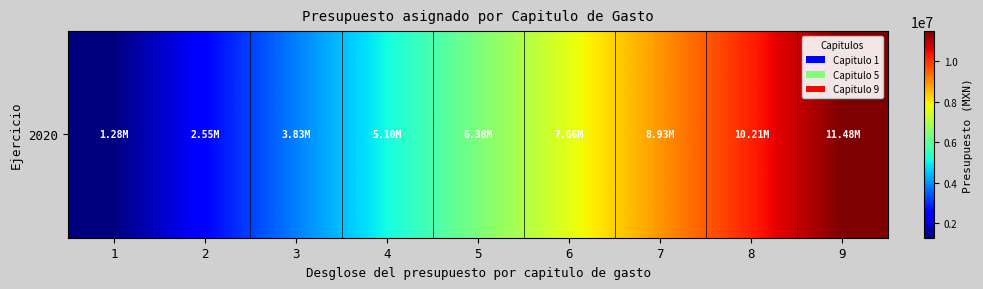

What is the difference between the values at 7 and 2?

6379576.6